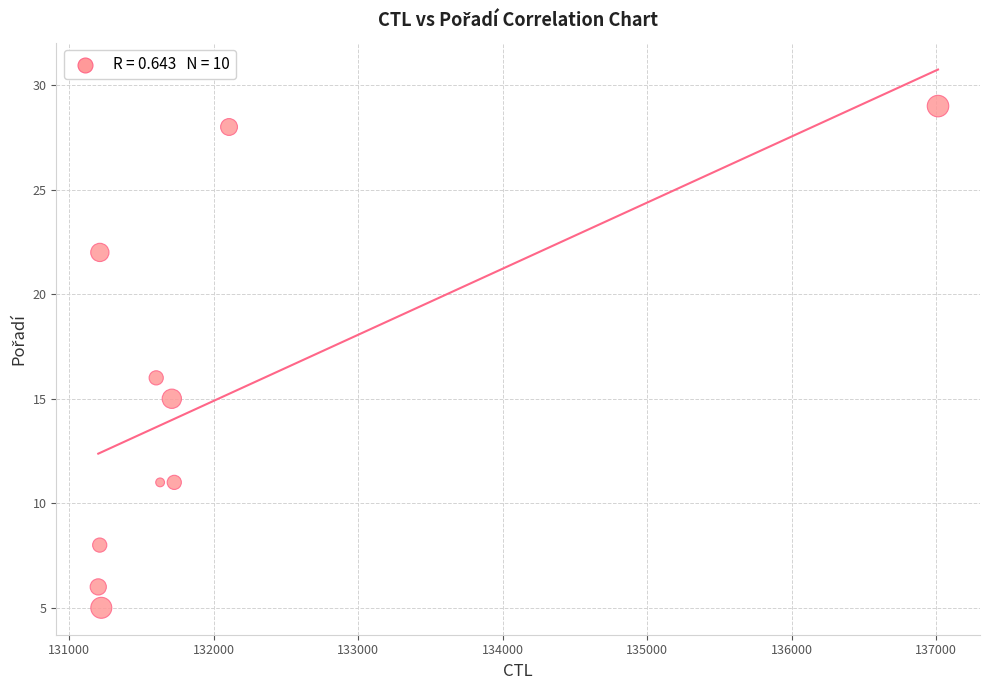

What Y value in the scatter plot is closest to 17?

16